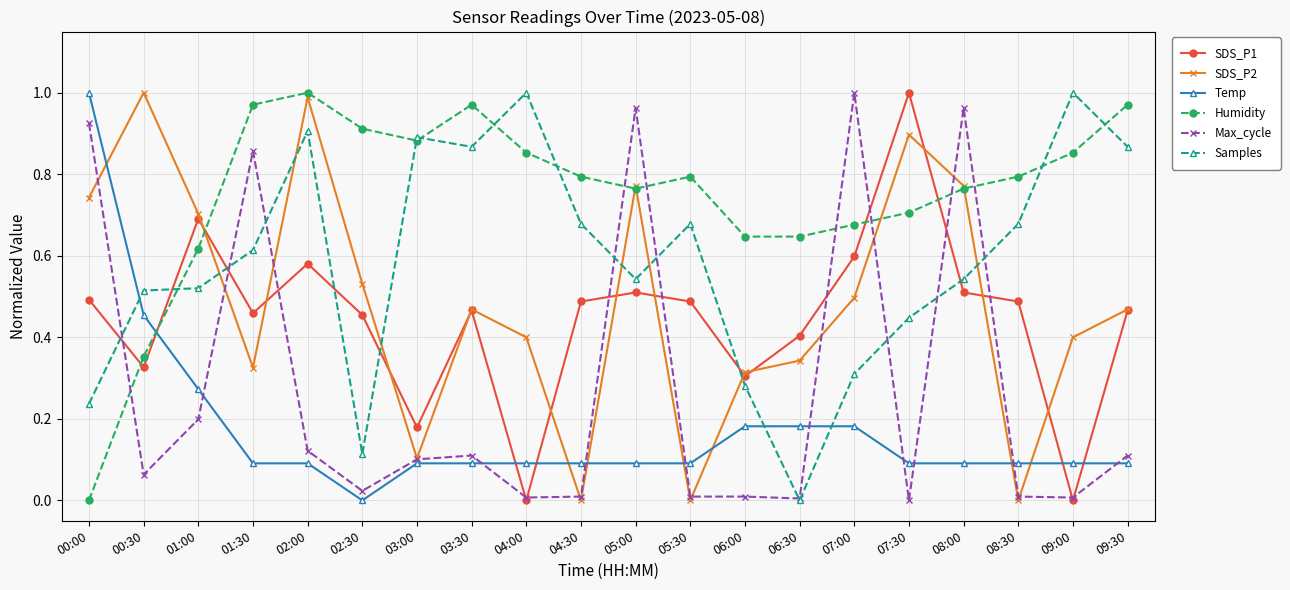

What is the label of the 18th point from the right?

01:00